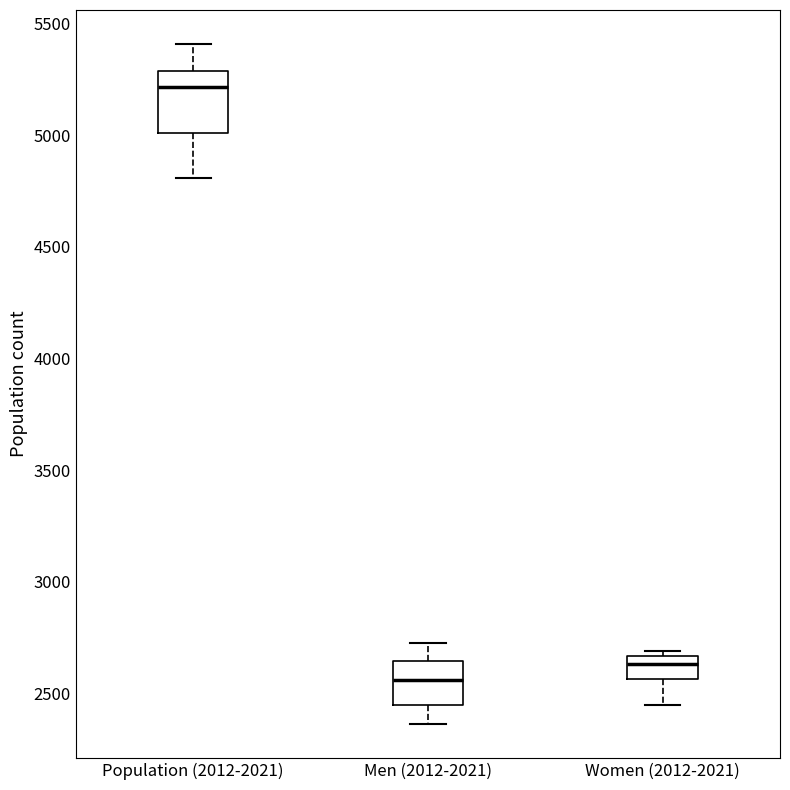

Comparing the boxes themselves (not the whiskers), which one is the tallest?

Population (2012-2021)